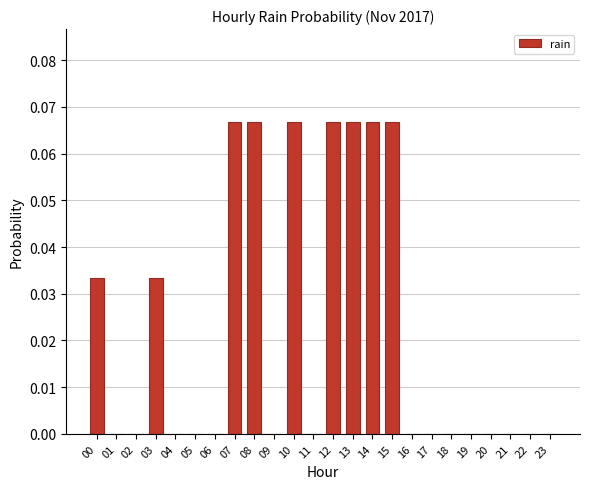

What is the sum of all values?

0.5